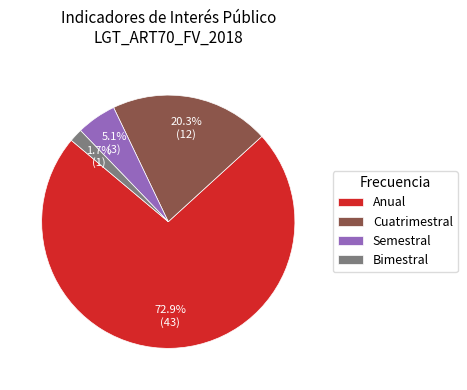

How many segments does this pie chart have?

4